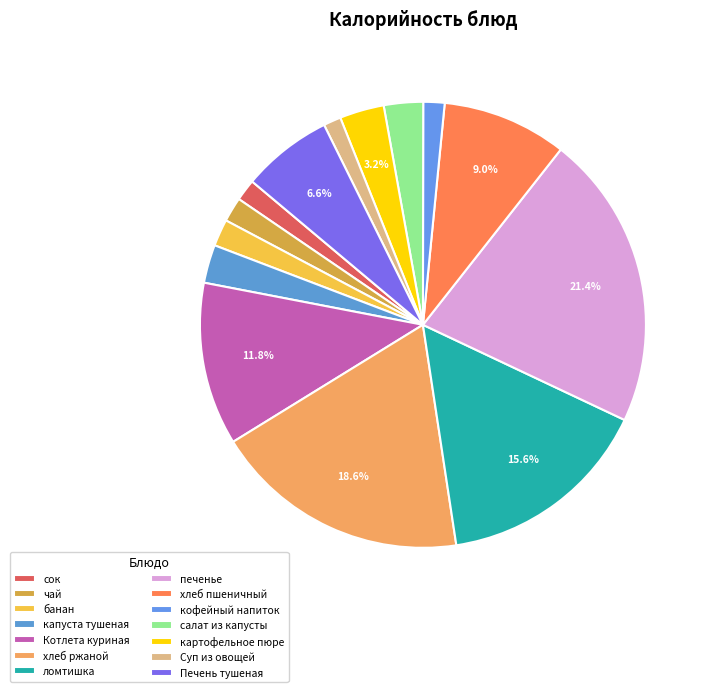

What is the change in value from печенье to картофельное пюре?

-111